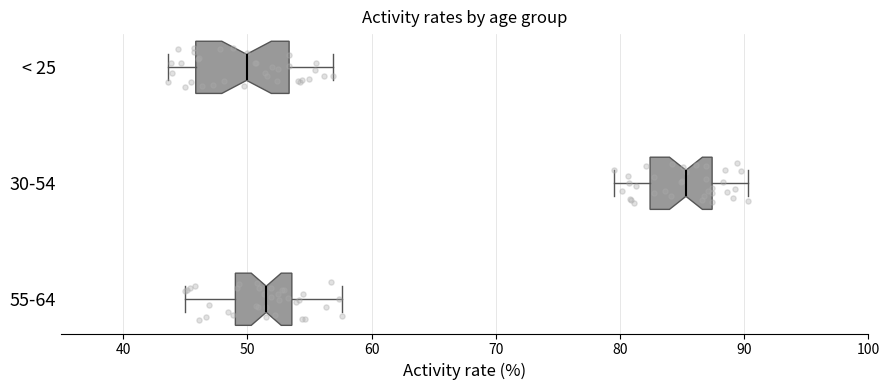

Reading bottom to top, transcribe this box plot: for each box, give where its median line is, the range the box spans, and where its two whiskers end, as read against the x-axis. The values are not printed on the chart, so give them approximately, as read against the axis.

55-64: median 52, box 49 to 54, whiskers 45 to 58
30-54: median 85, box 82 to 87, whiskers 79 to 90
< 25: median 50, box 46 to 53, whiskers 44 to 57